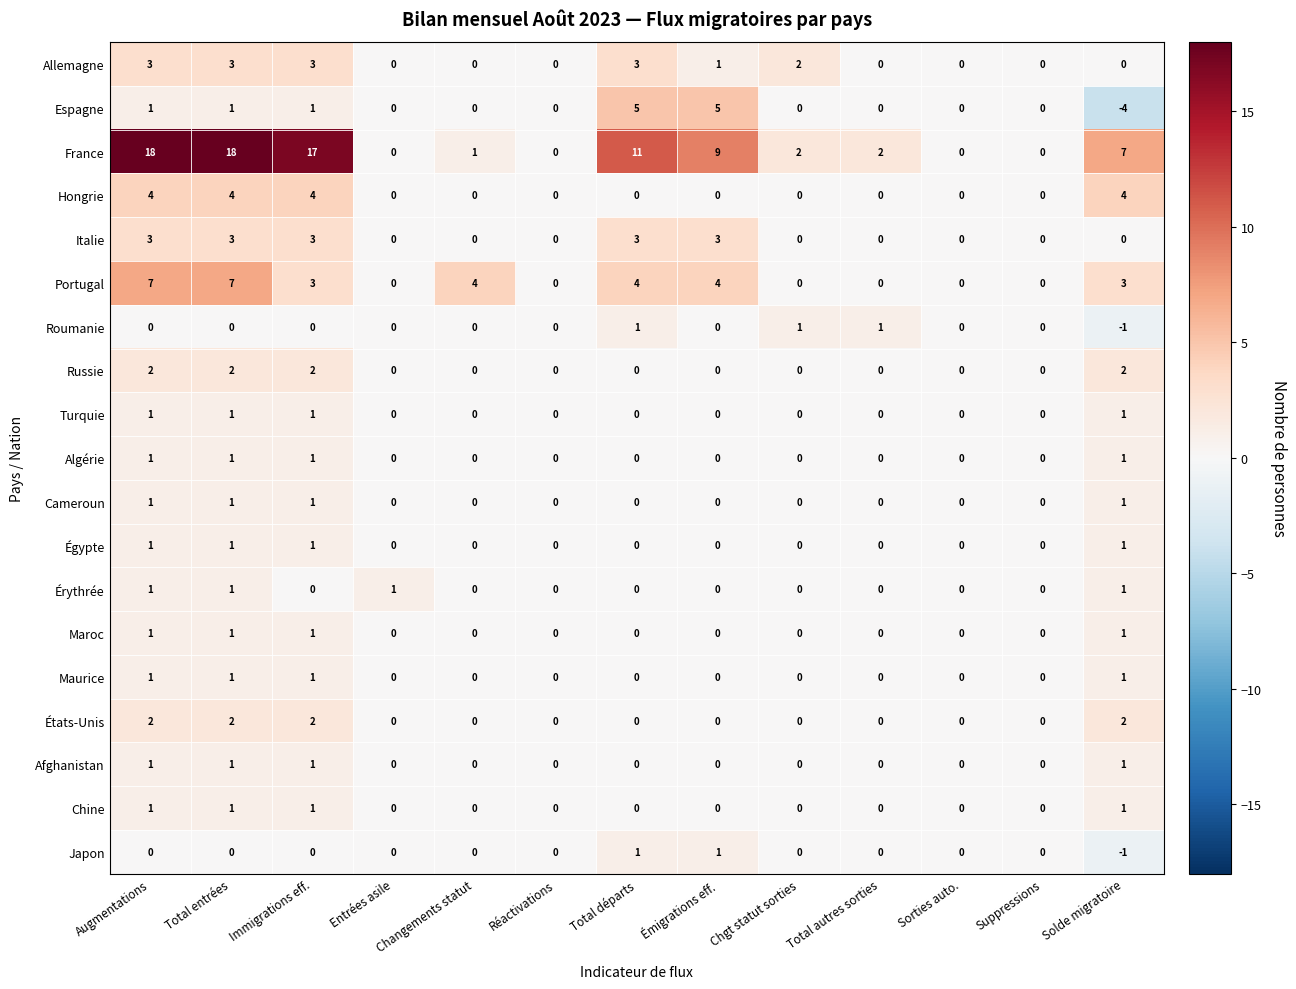

Is it true that Égypte equals 1 at Émigrations eff.?

False